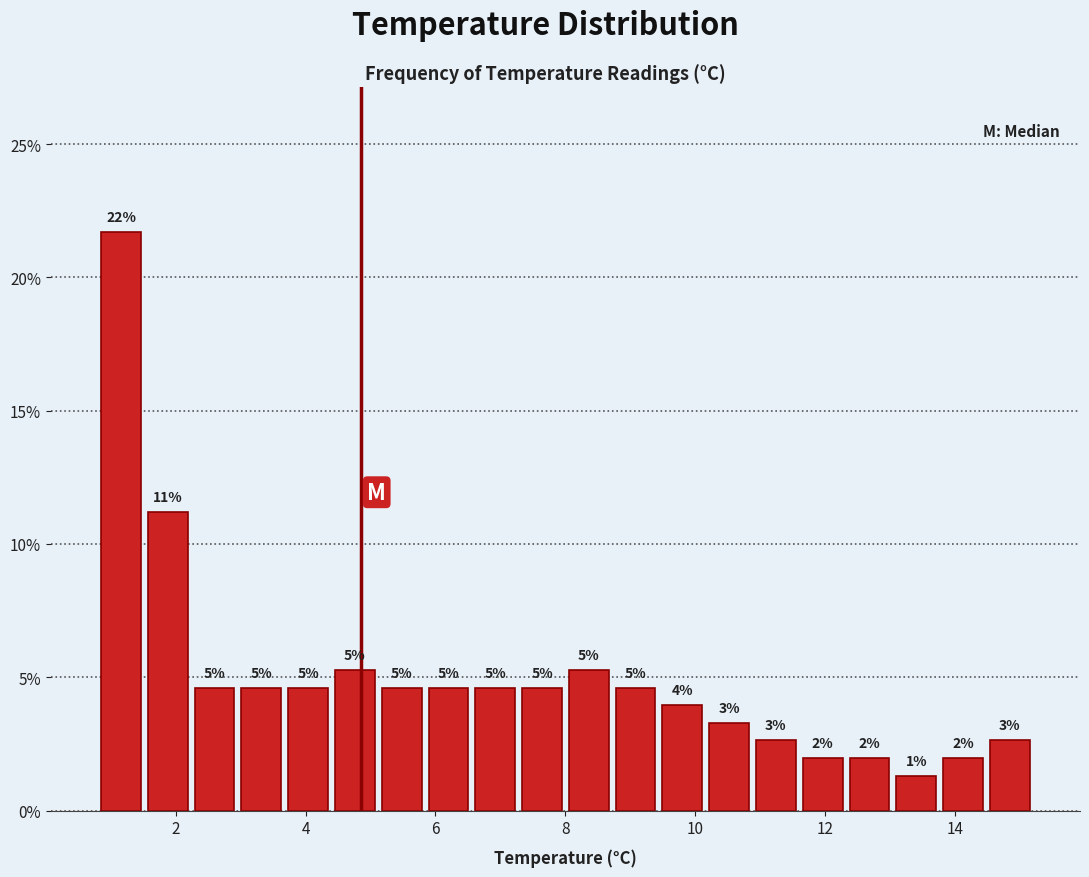

Read against the x-axis, roughly where is the centre of the tallest bar?

1.2